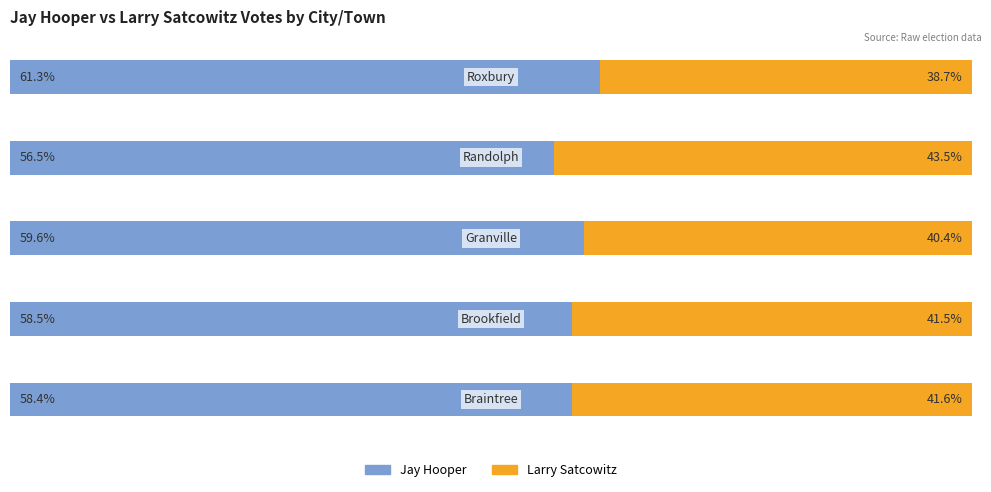

What are all the series names shown in the legend?

Jay Hooper, Larry Satcowitz